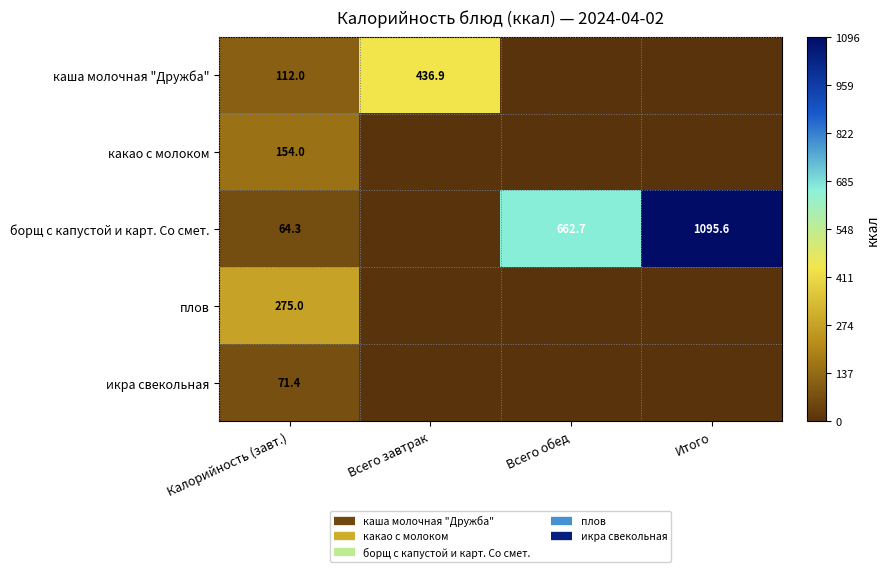

True or false: икра свекольная has a value of 27.6 at Калорийность (завт.).

False